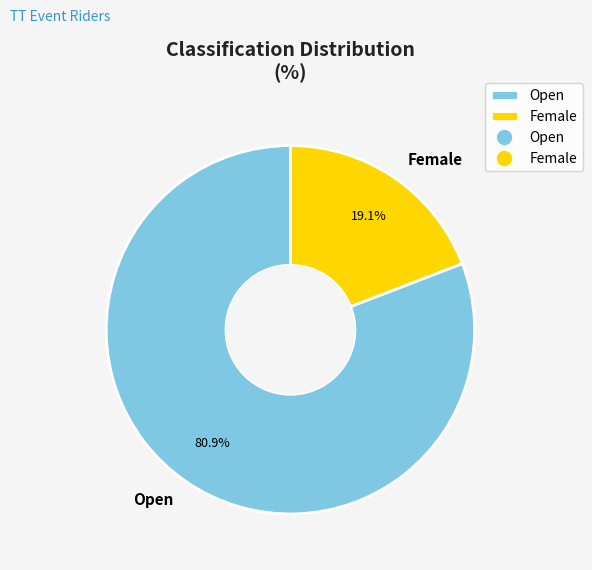

The Open slice represents 81% of the pie. True or false?

True